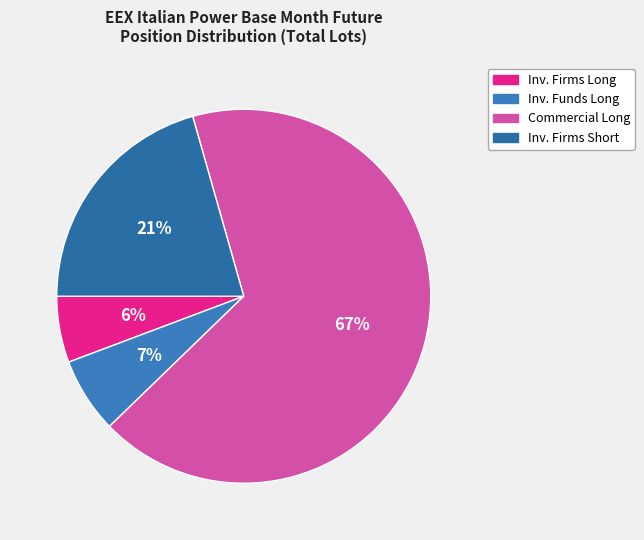

How many slices are in this pie chart?

4